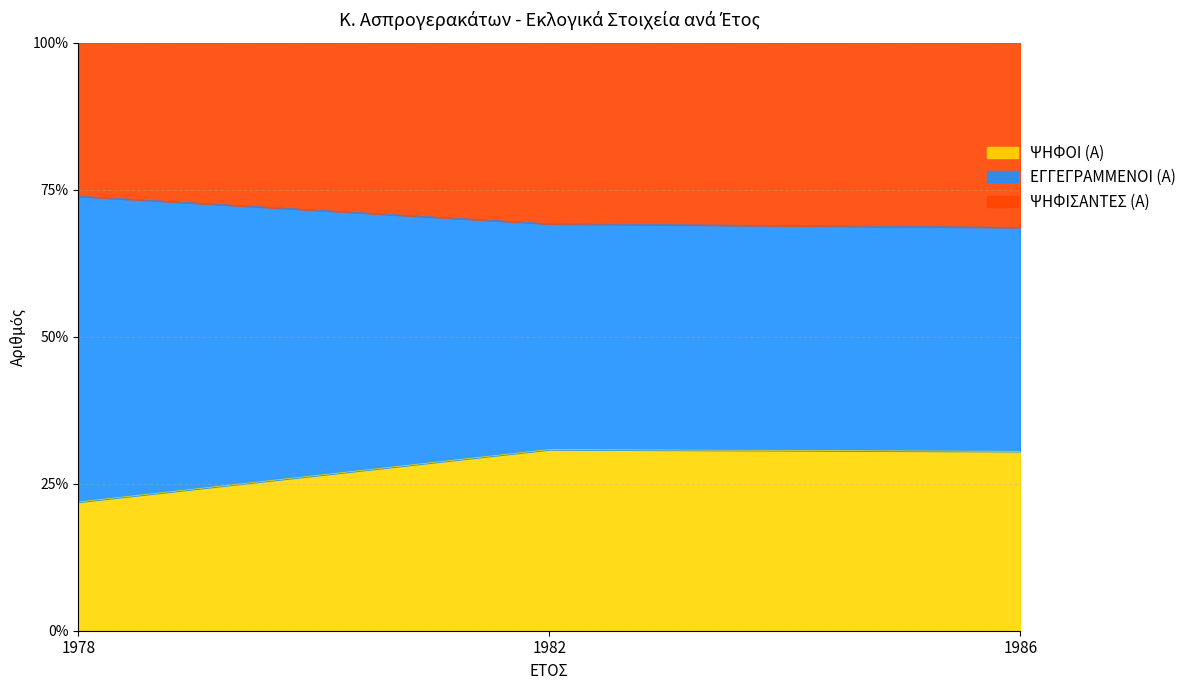

Does the chart display data point markers on the line(s)?

No